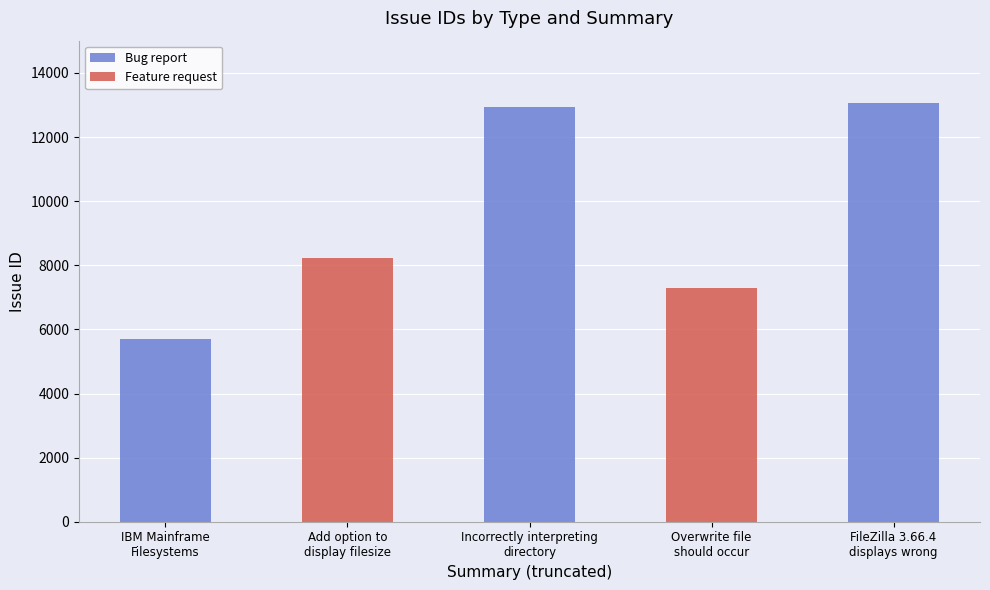

Reading right to left, transcribe all the data shown in this chart.

Bug report: 13050	0	12941	0	5695
Feature request: 0	7288	0	8222	0